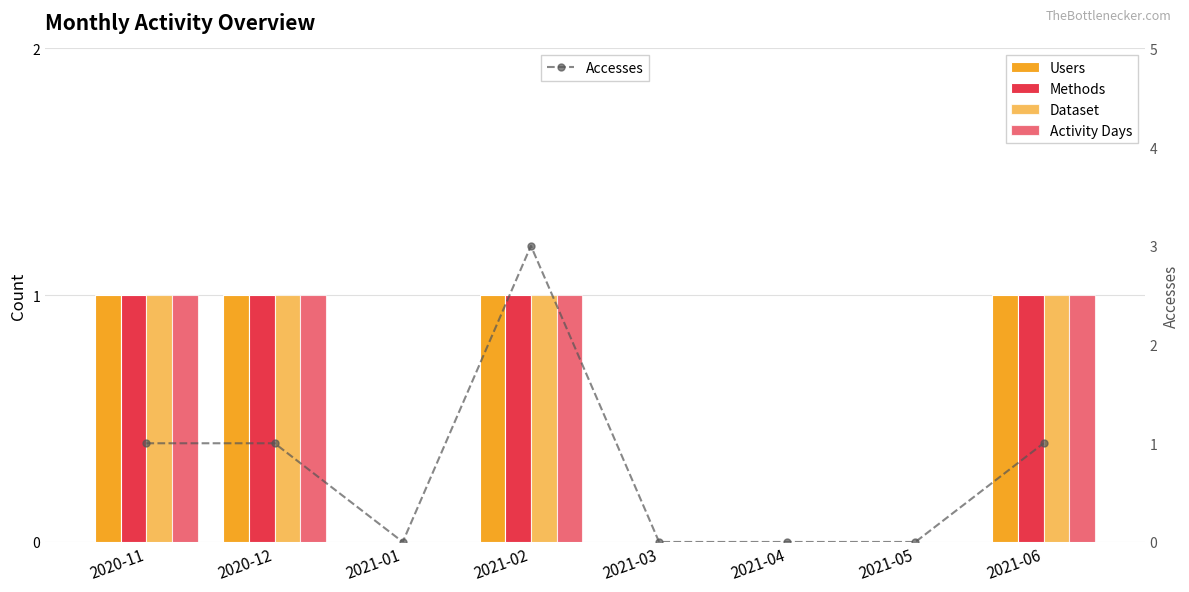

Between 2021-02 and 2021-05, which series saw the biggest shift?

Accesses